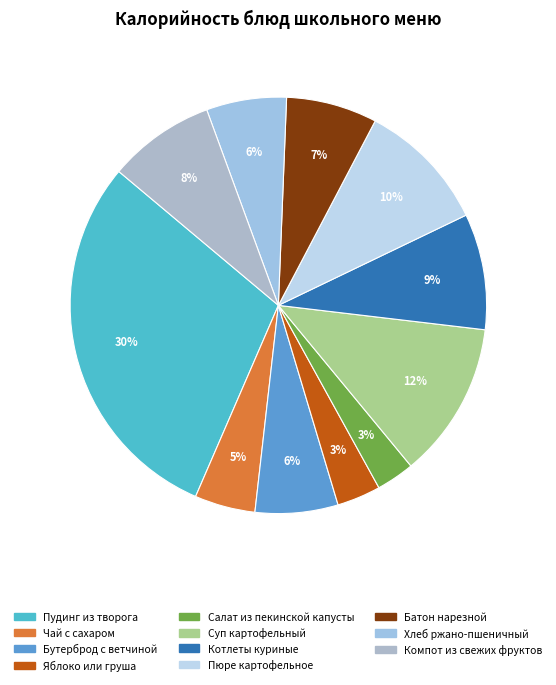

Does Пудинг из творога represent more than half of the total?

No